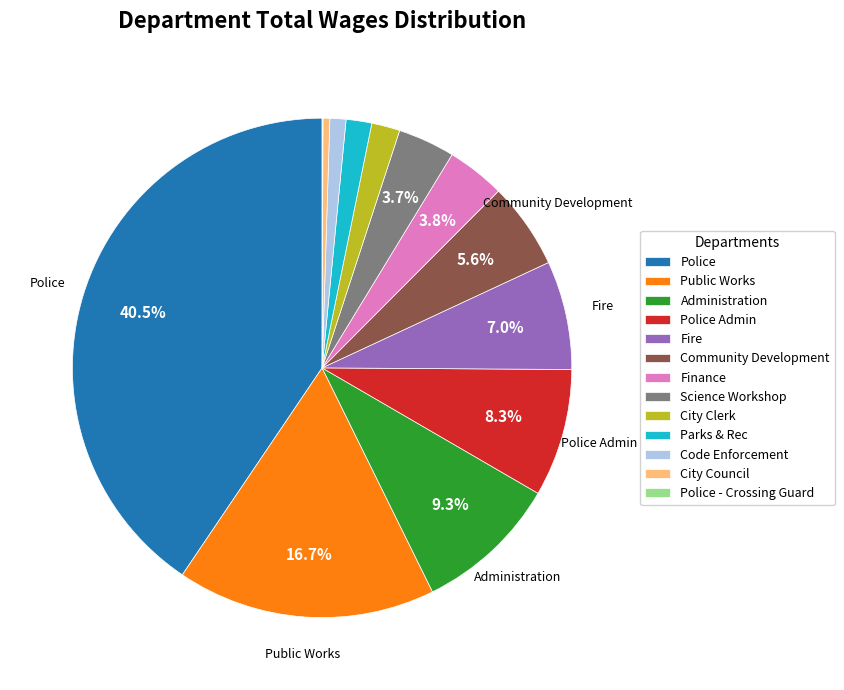

What percentage is NOT represented by Fire?

93.0%